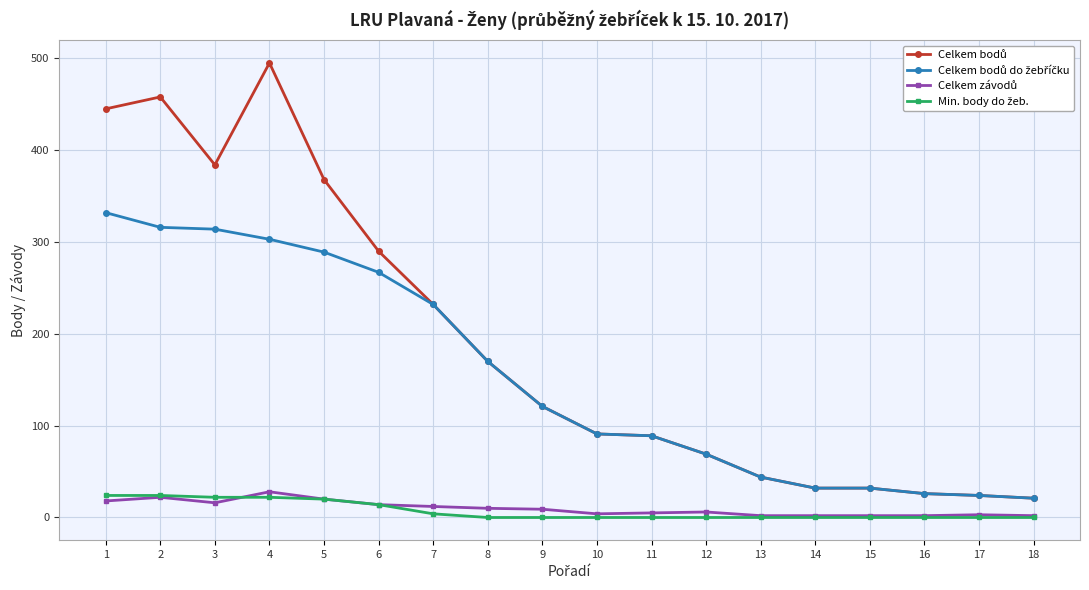

What is the greatest value displayed?

495